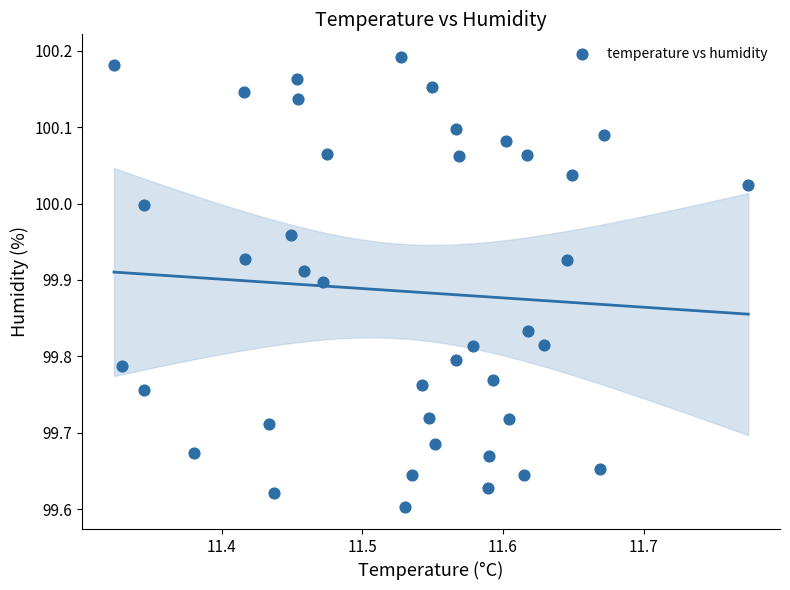

What is the range of X values (max minus min)?

0.5